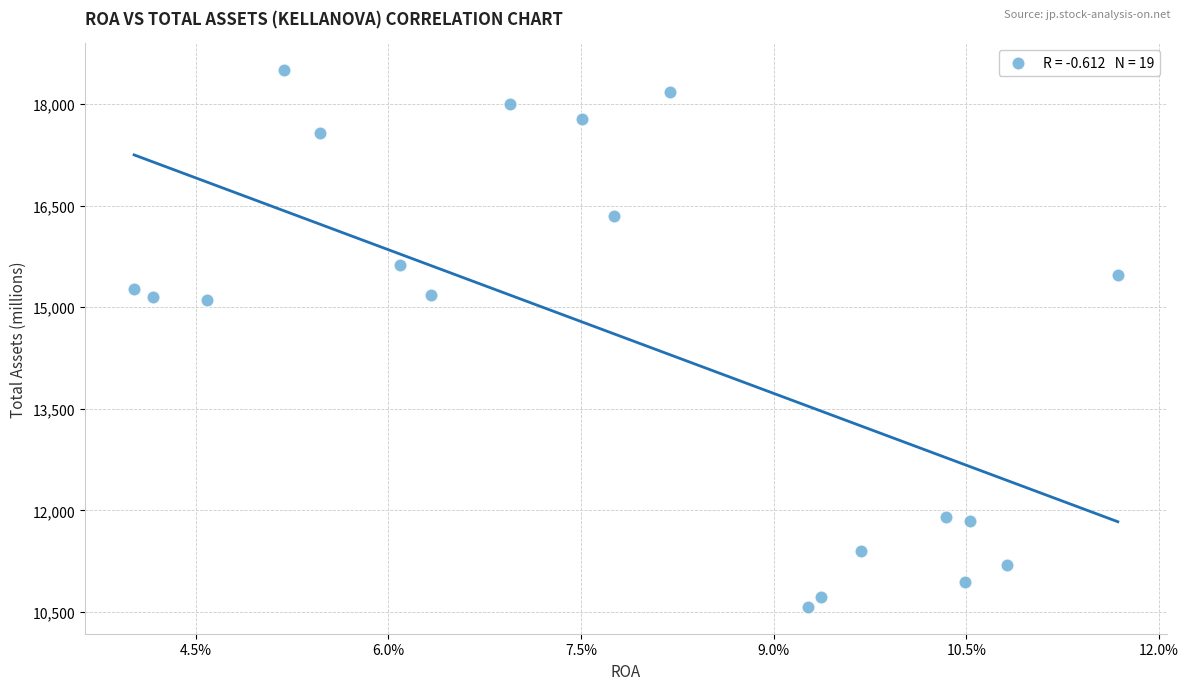

What is the range of Y values (max minus min)?

7921